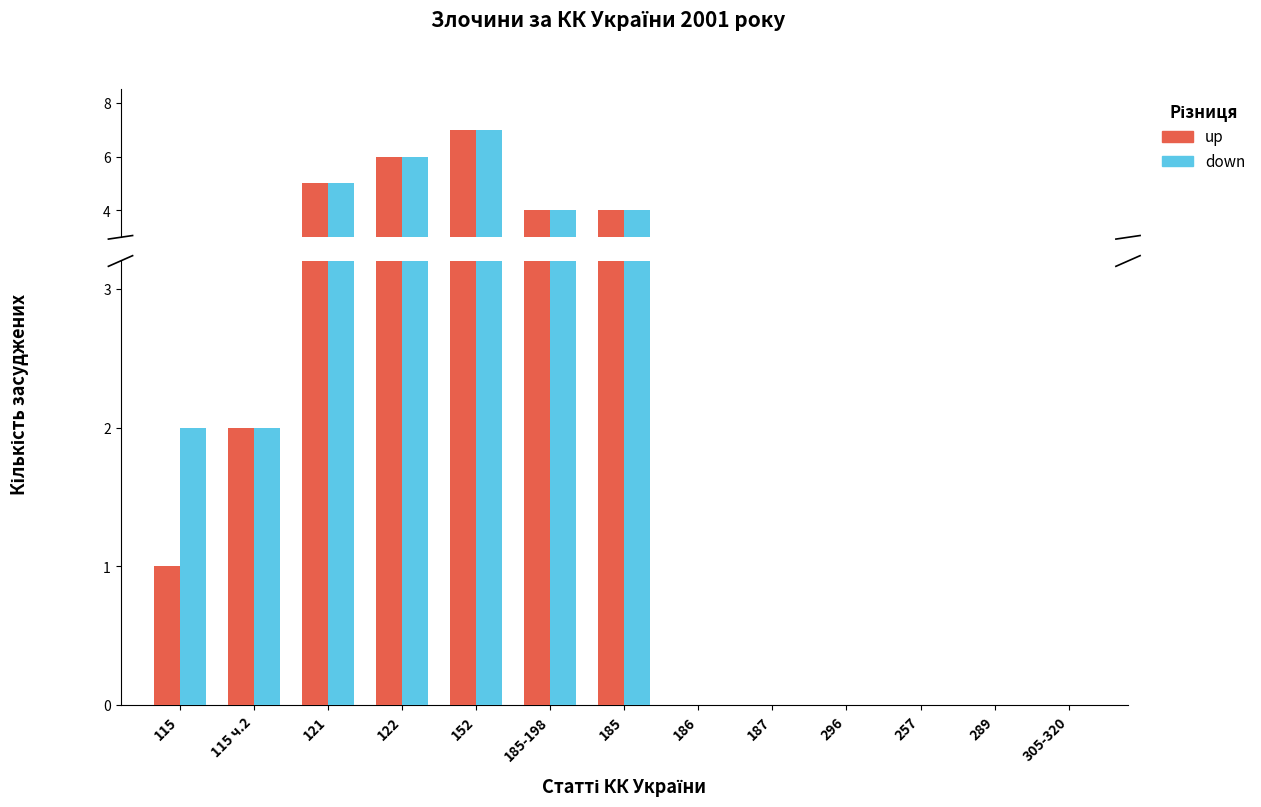

What is the average value of the up series?

2